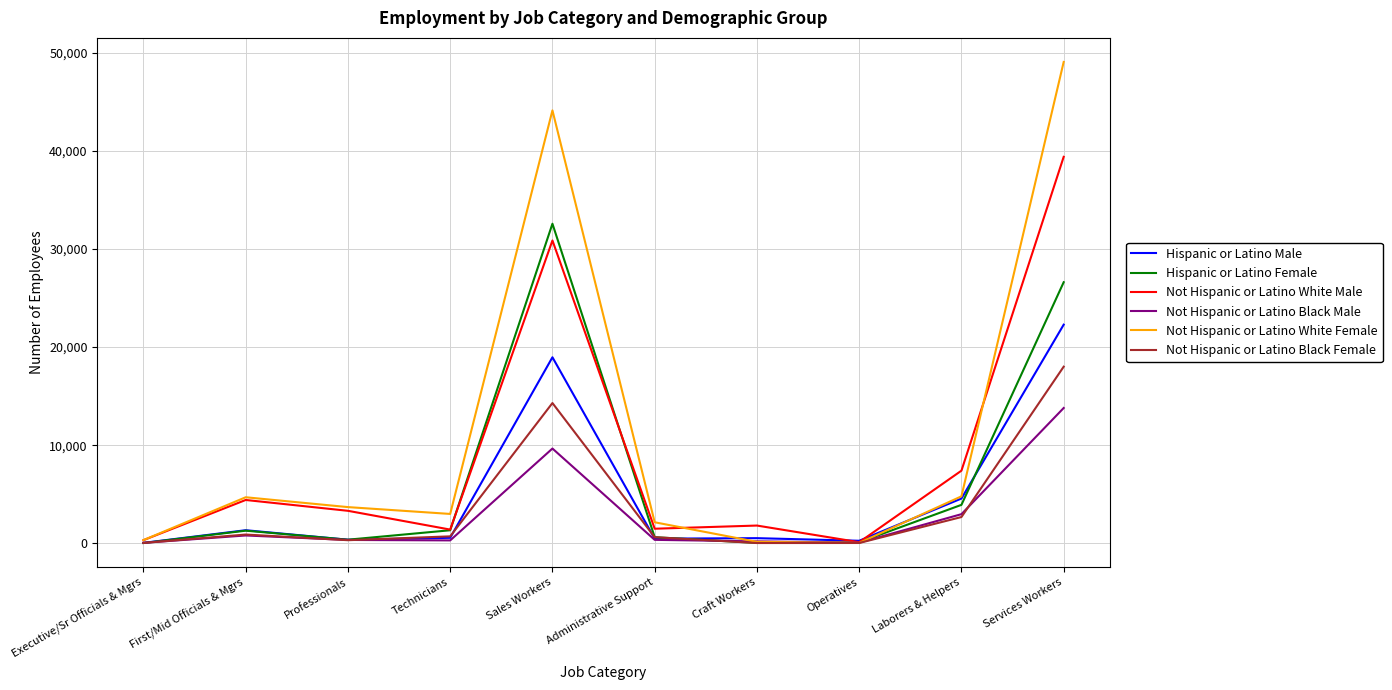

What are all the series names shown in the legend?

Hispanic or Latino Male, Hispanic or Latino Female, Not Hispanic or Latino White Male, Not Hispanic or Latino Black Male, Not Hispanic or Latino White Female, Not Hispanic or Latino Black Female